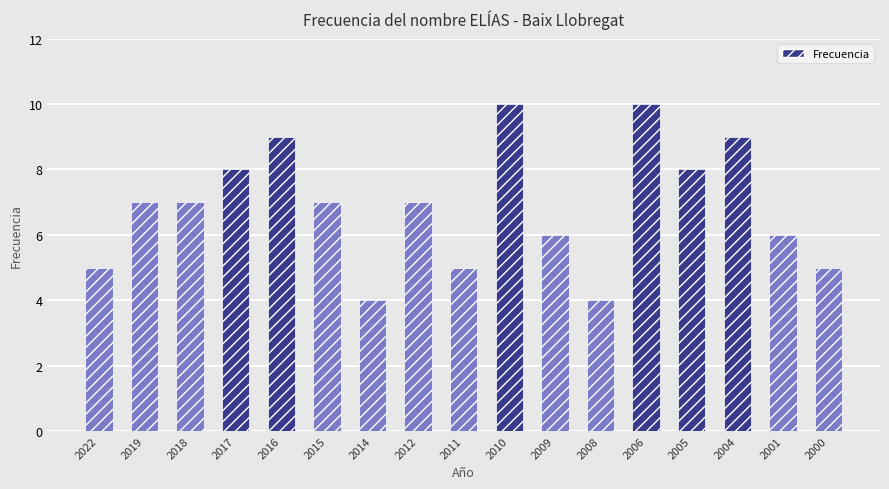

Count the values in the range 5 to 8.

11